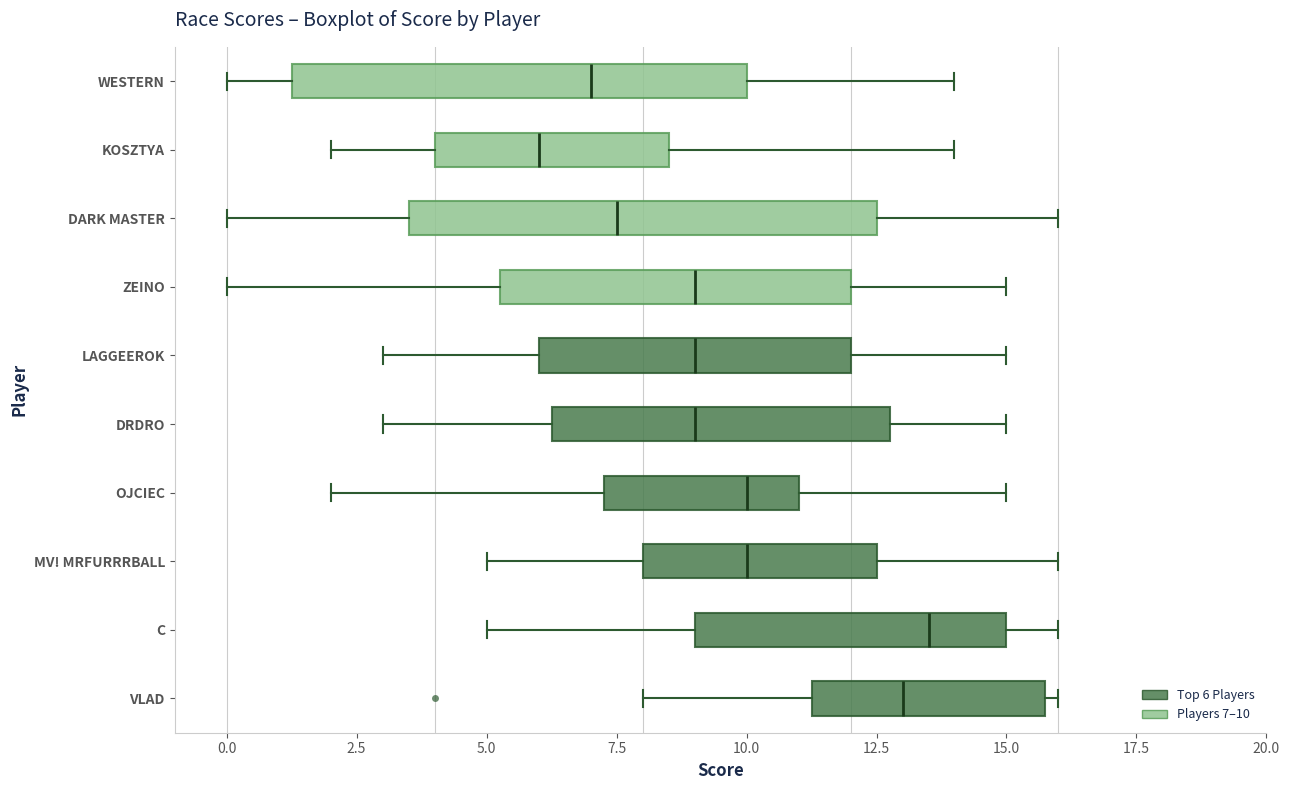

Which box's median line is the furthest to the left?

KOSZTYA